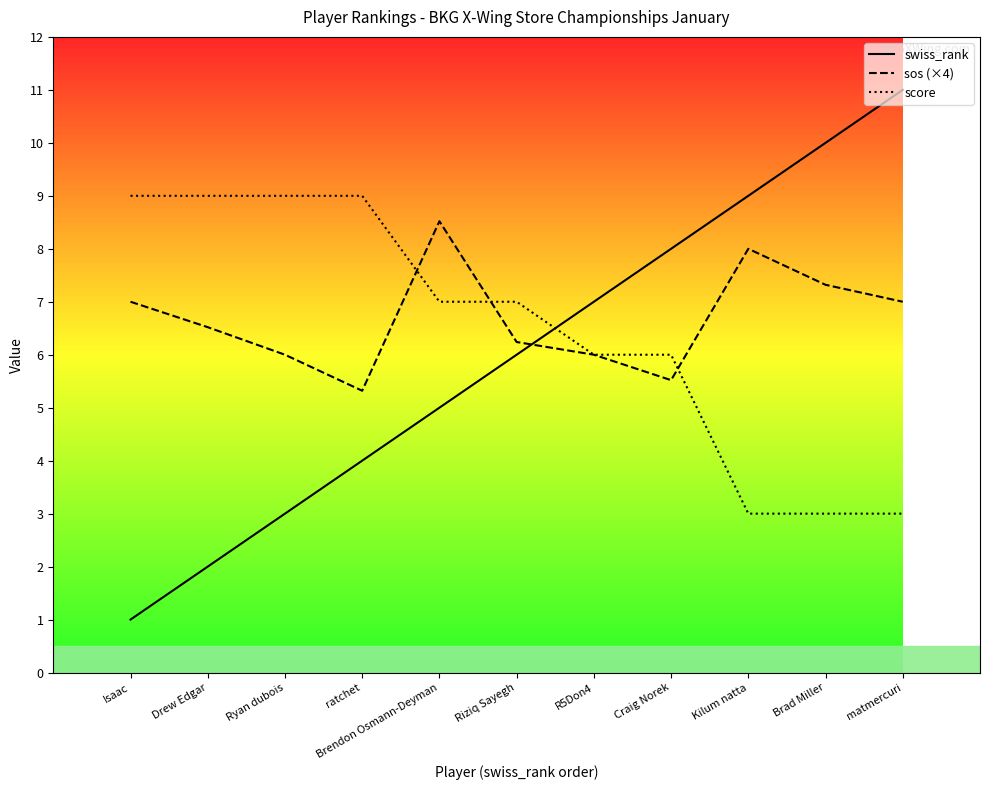

Reading left to right, extract all data points from this chart.

swiss_rank: 1.0	2.0	3.0	4.0	5.0	6.0	7.0	8.0	9.0	10.0	11.0
sos (×4): 7.0	6.5	6.0	5.3	8.5	6.2	6.0	5.5	8.0	7.3	7.0
score: 9.0	9.0	9.0	9.0	7.0	7.0	6.0	6.0	3.0	3.0	3.0